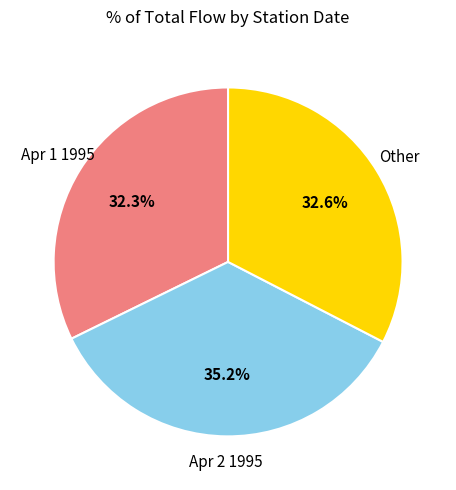

What percentage do Apr 1 1995 and Apr 2 1995 together represent?

67.4%